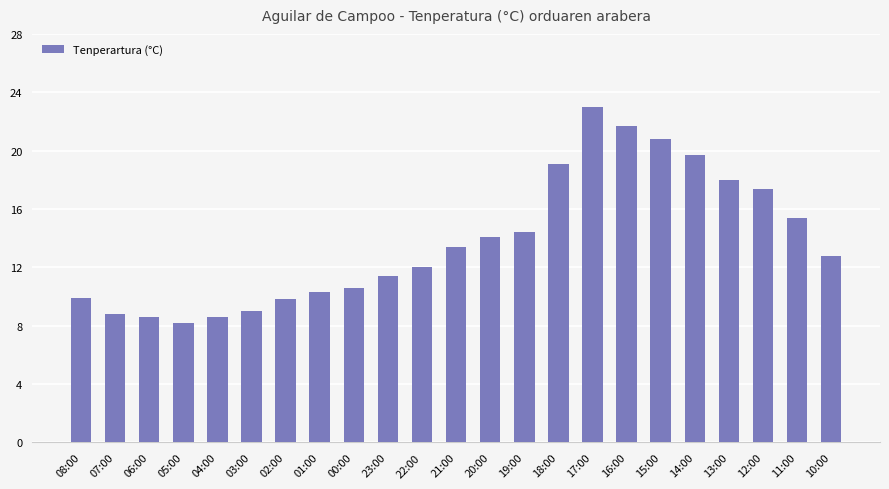

The chart shows a value of 4.9 at 07:00. True or false?

False